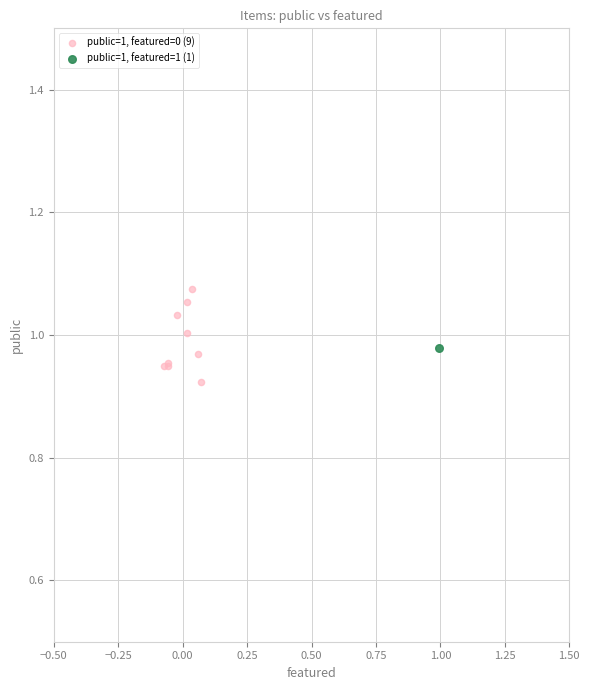

What are all the series names shown in the legend?

public=1, featured=0 (9), public=1, featured=1 (1)